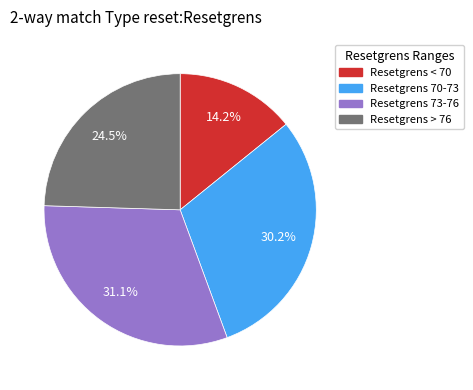

Does any single category account for the majority?

No